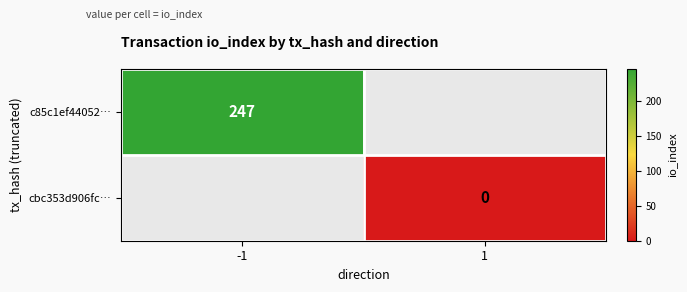

Rank the categories by cbc353d906fc… value from lowest to highest.

-1, 1